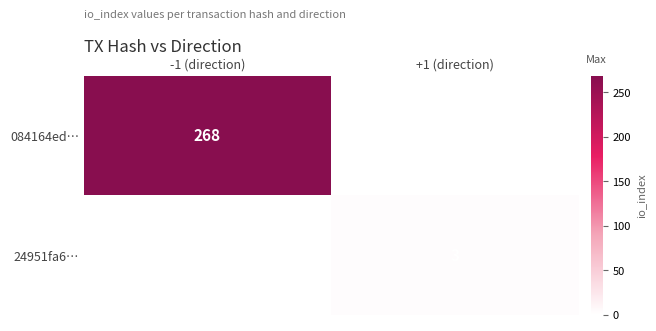

Is it true that 24951fa6… equals 2 at +1 (direction)?

False